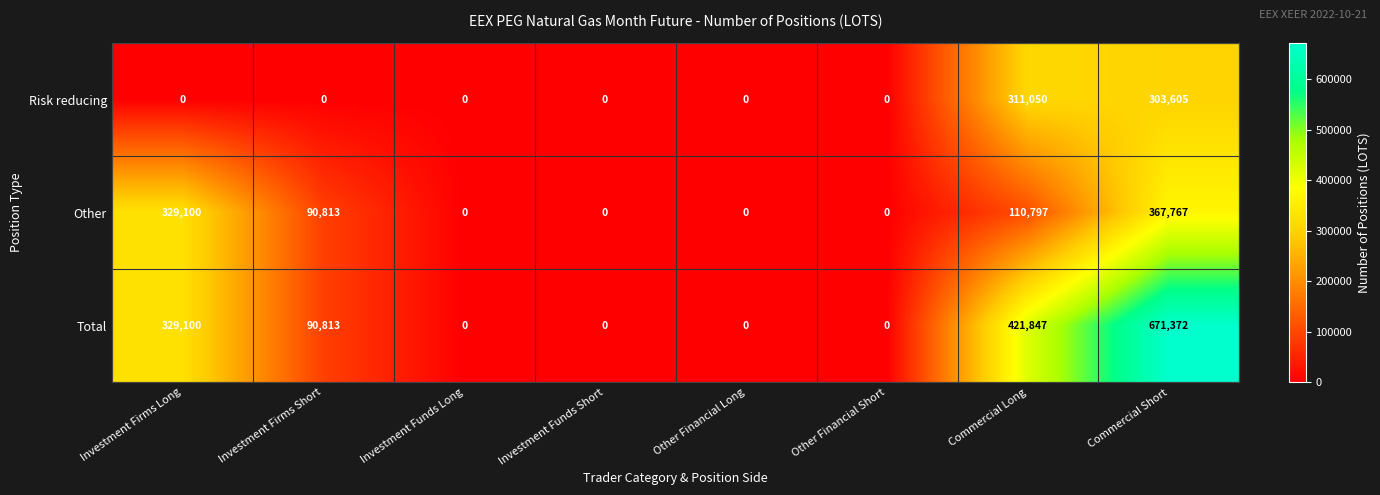

Rank the series at Commercial Long from highest to lowest value.

Total, Risk reducing, Other